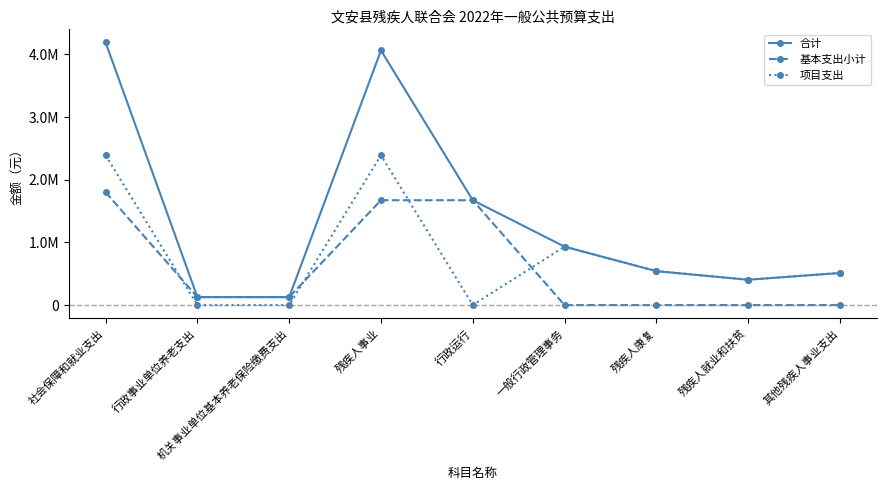

What is the difference between the 合计 values at 行政运行 and 残疾人事业?

2391028.2